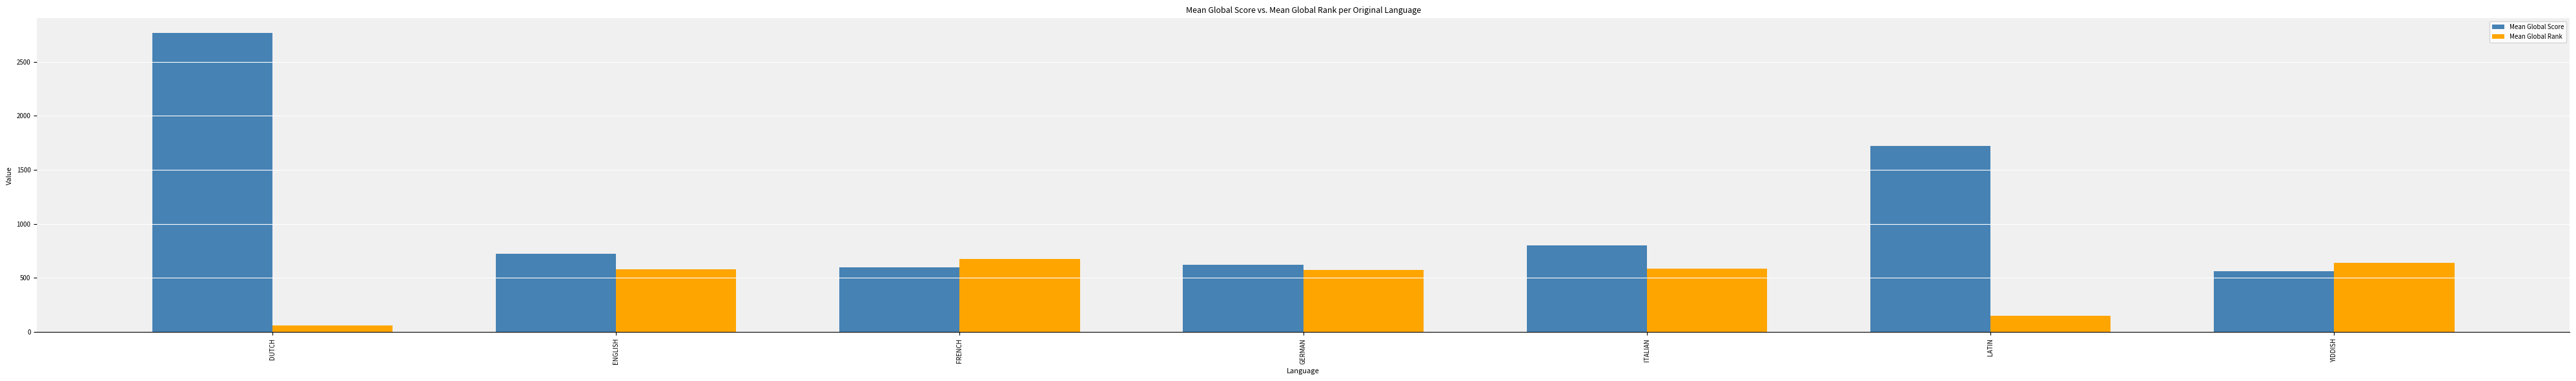

Are the bars grouped side by side (vs. stacked)?

Yes